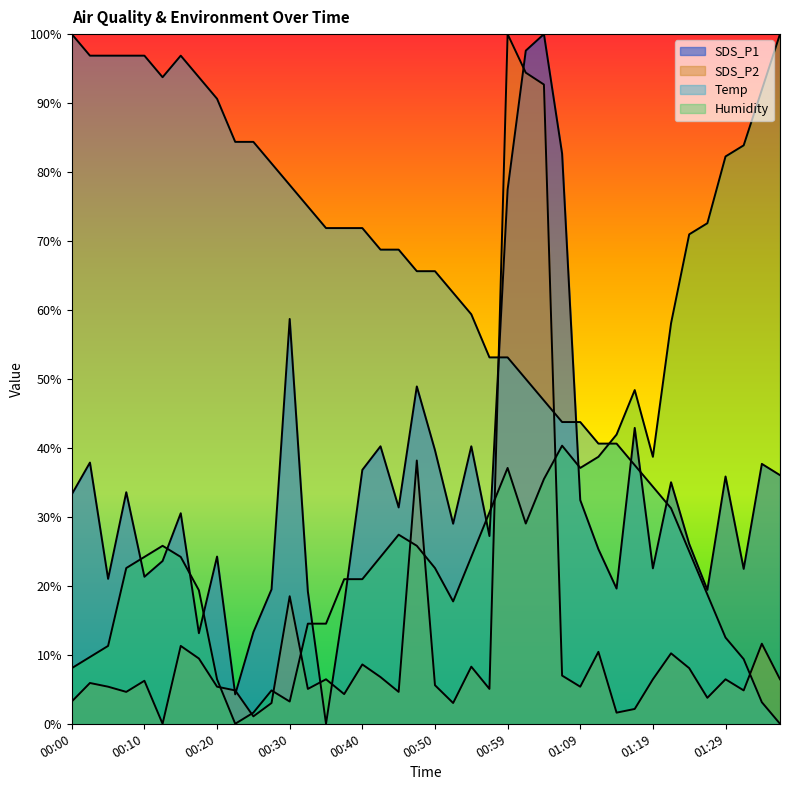

True or false: SDS_P1 has more than 0 points higher than both neighbors.

True